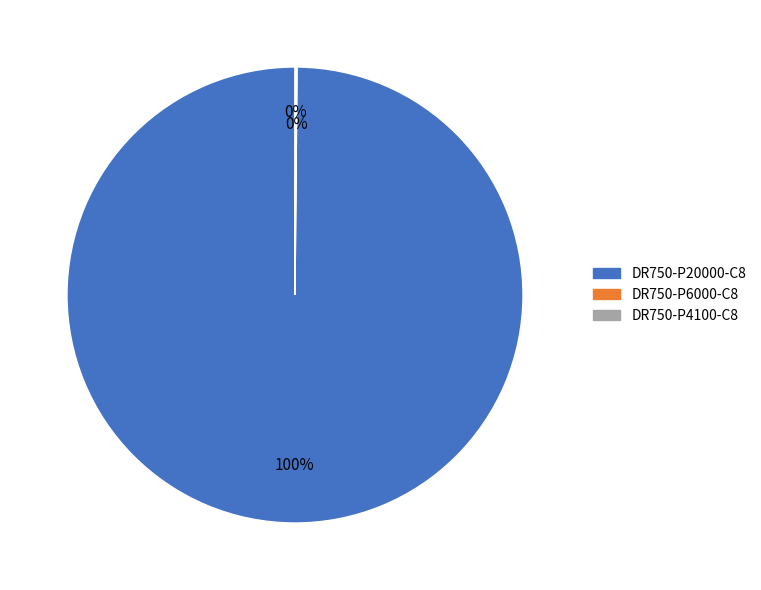

Is it true that DR750-P20000-C8 is 100% of the pie?

True